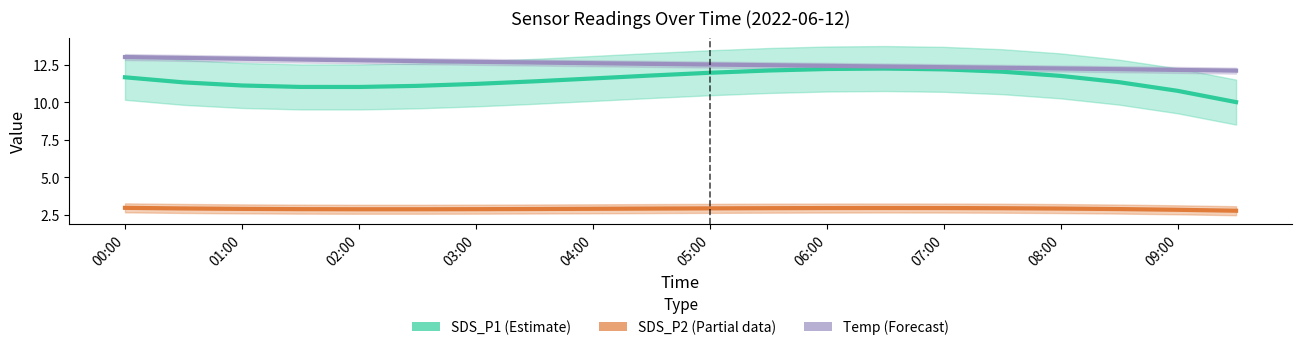

What is the minimum value for SDS_P1 (Estimate)?

10.0